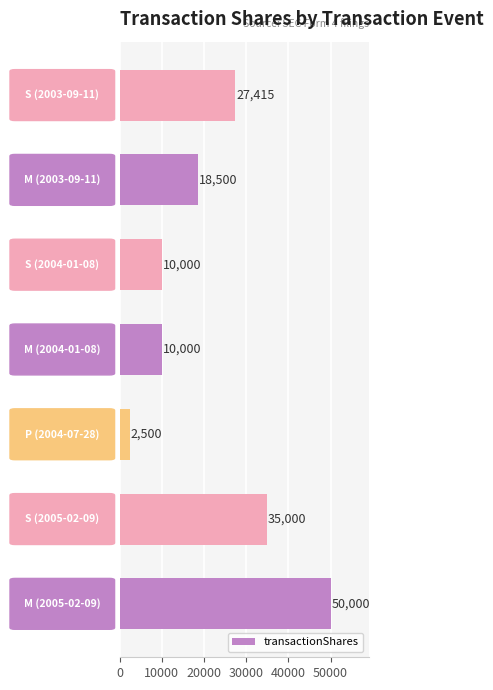

What is the average value?

21916